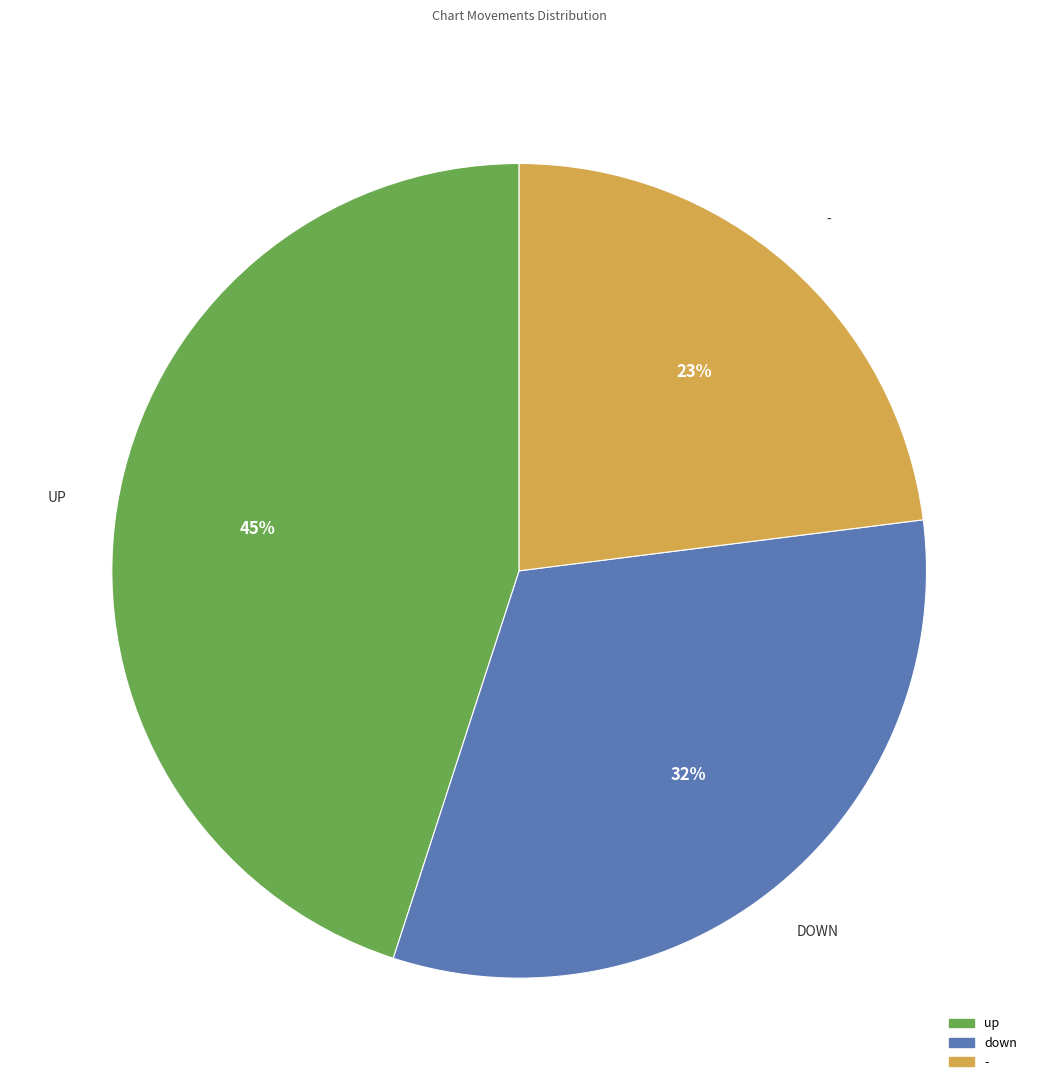

How many segments does this pie chart have?

3